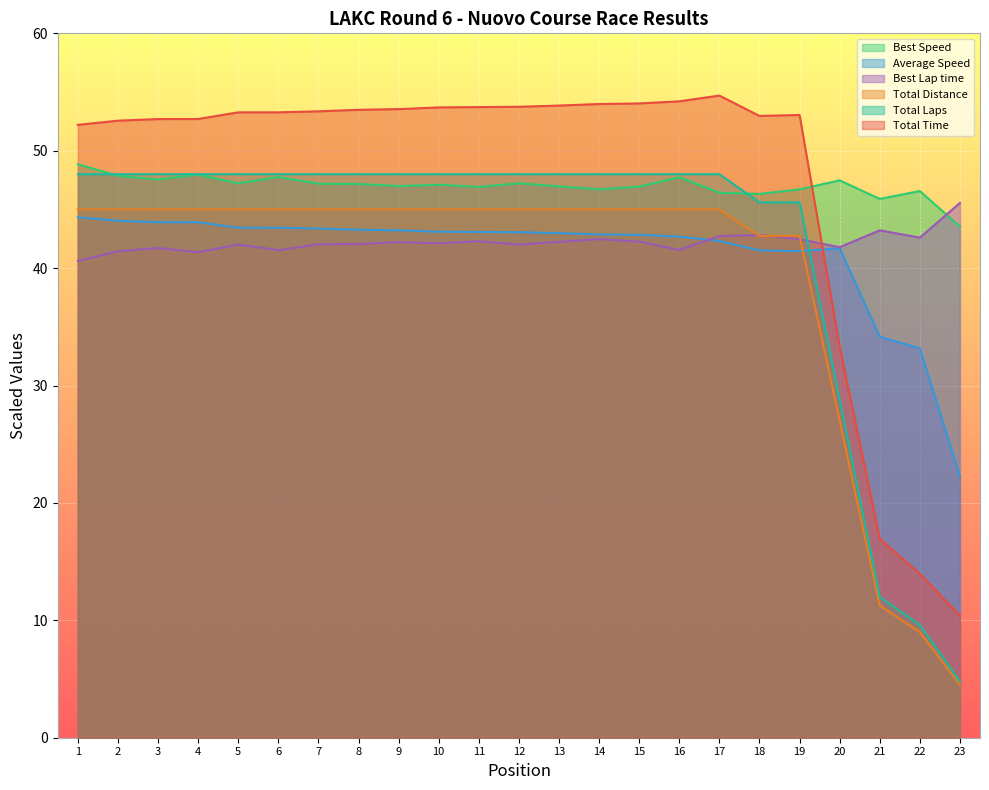

Where does the Total Time series first go above 53?

5